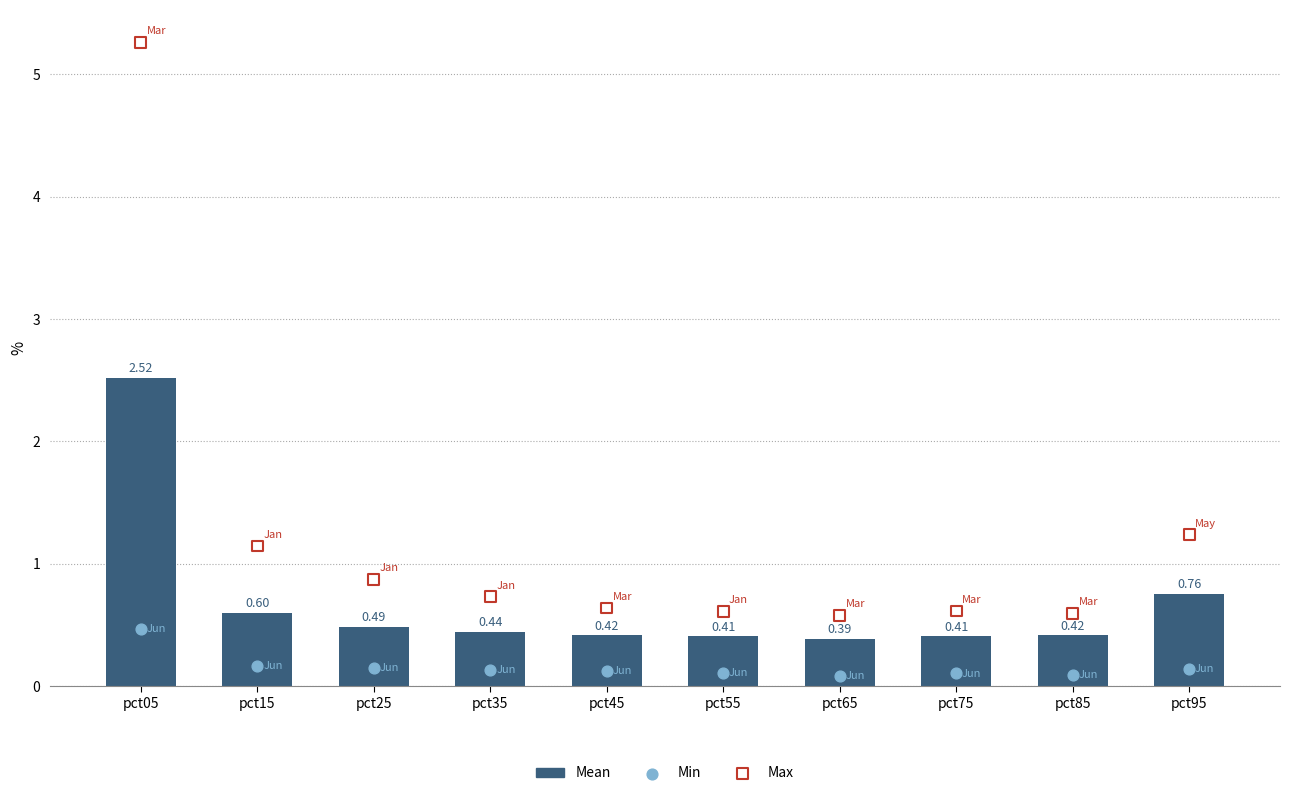

Is the value of Min at pct25 greater than the value of Max at pct85?

No